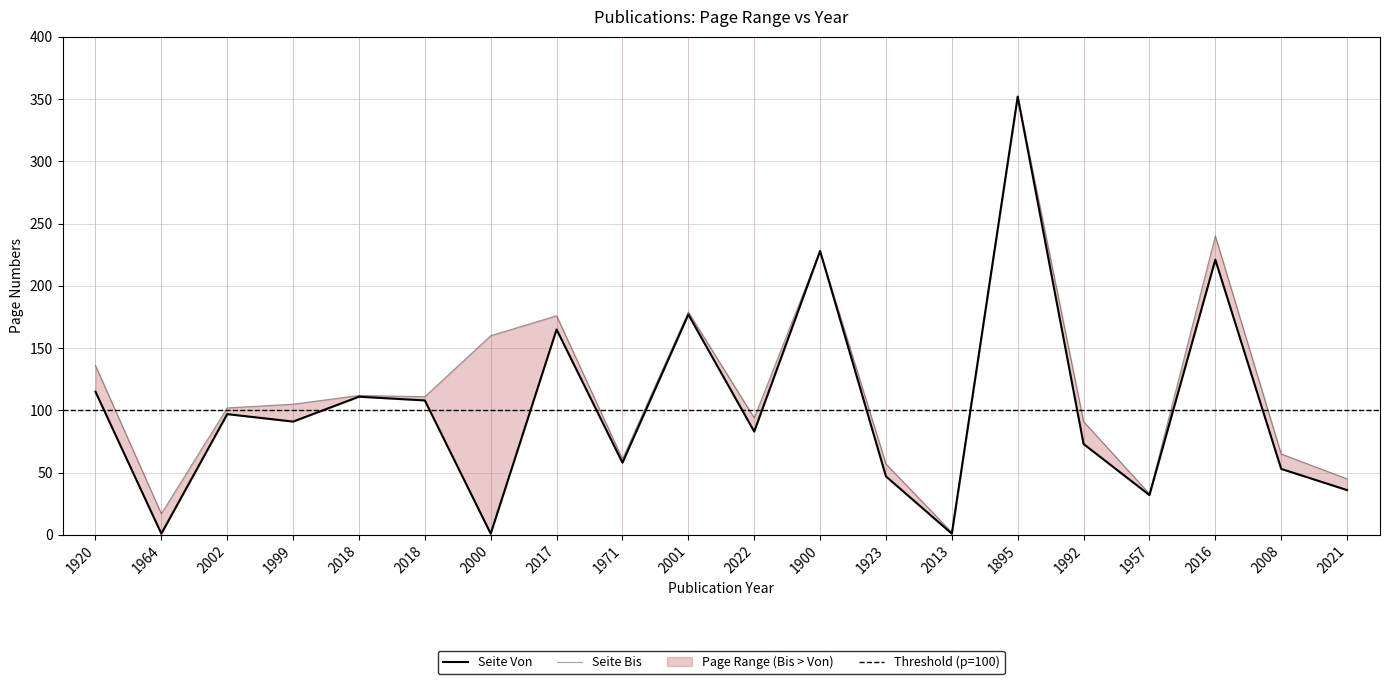

True or false: Seite Von and Seite Bis cross at least once.

False